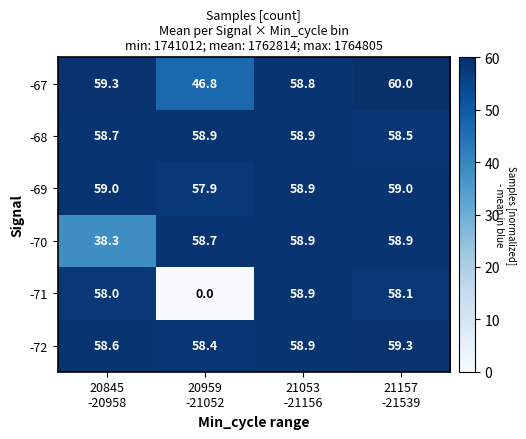

What is the minimum value for -70?

38.3